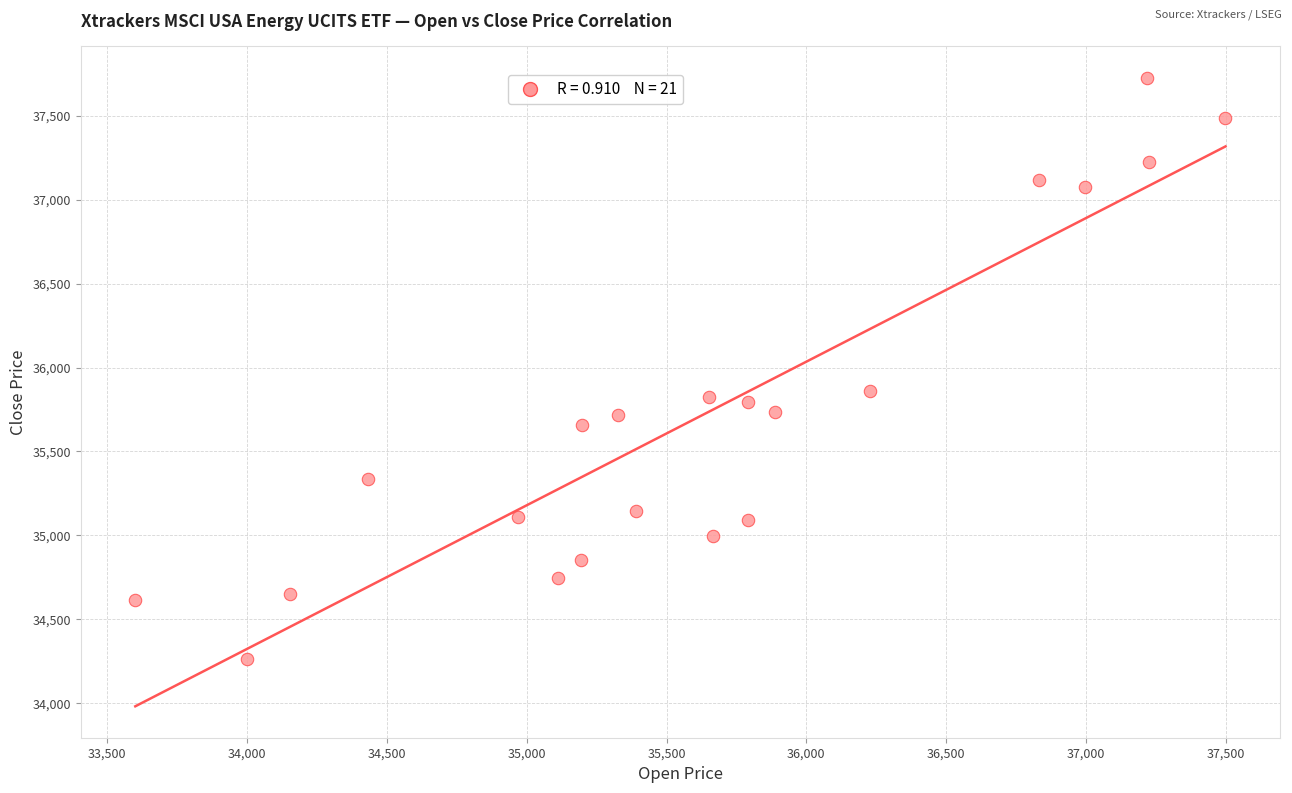

What is the range of Y values (max minus min)?

3460